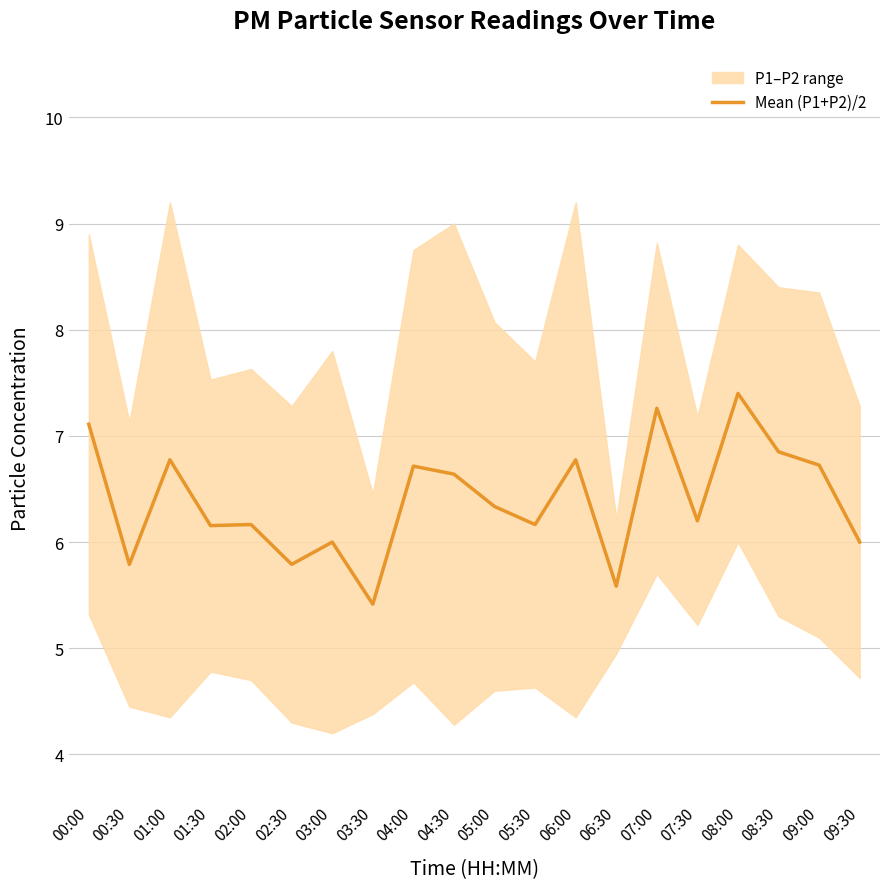

List the labels in order of value, largest first.

08:00, 07:00, 00:00, 08:30, 01:00, 06:00, 09:00, 04:00, 04:30, 05:00, 07:30, 02:00, 05:30, 01:30, 03:00, 09:30, 00:30, 02:30, 06:30, 03:30